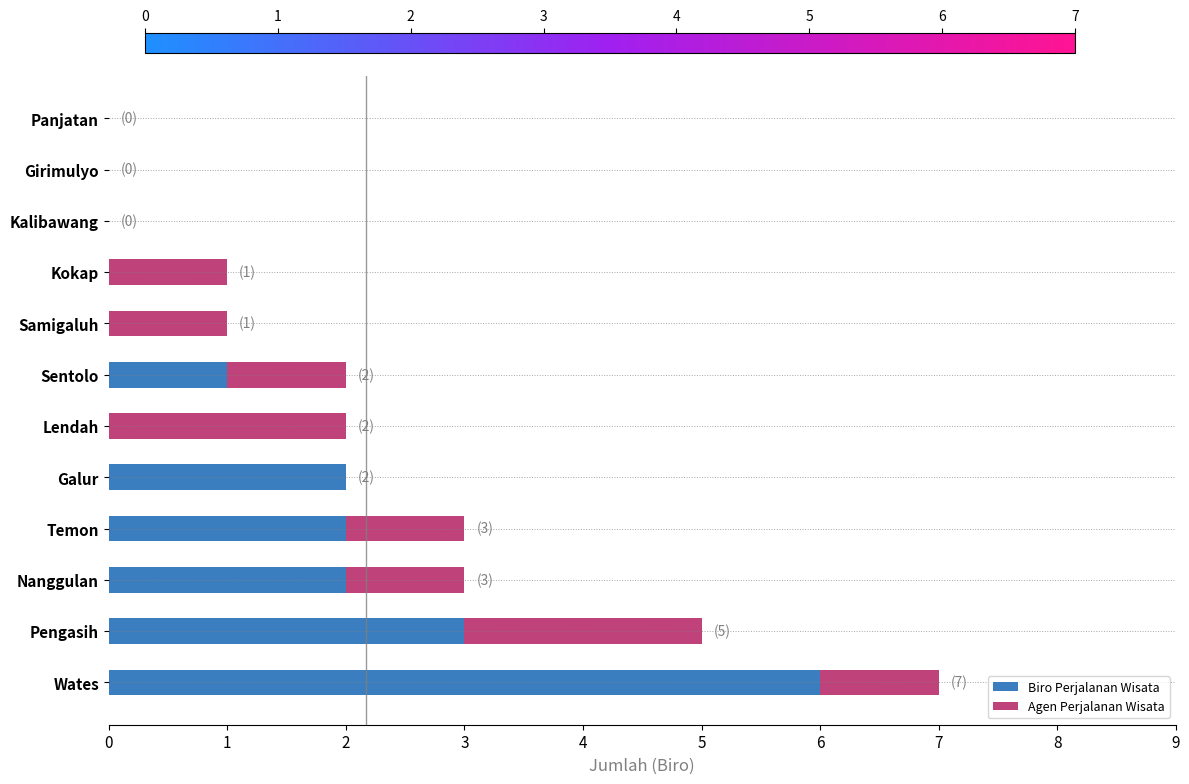

What is the highest value of the Biro Perjalanan Wisata series?

6